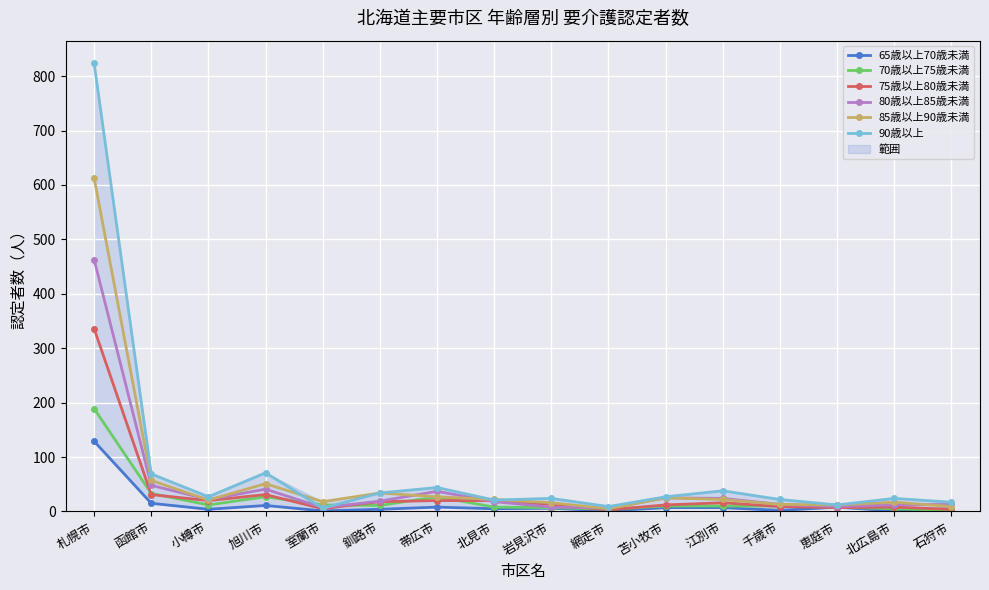

Reading left to right, what are all the values shown in this chart?

65歳以上70歳未満: 129	15	4	11	1	4	8	5	6	1	7	7	2	8	1	5
70歳以上75歳未満: 189	33	12	27	12	11	27	8	7	4	10	10	10	8	5	2
75歳以上80歳未満: 336	31	20	31	5	18	20	20	13	3	12	16	9	7	8	4
80歳以上85歳未満: 463	48	22	41	7	19	37	18	8	6	25	24	13	9	12	13
85歳以上90歳未満: 613	57	21	51	18	34	27	22	16	5	25	22	13	12	17	9
90歳以上: 824	69	27	71	6	34	44	21	24	9	27	38	22	12	24	17